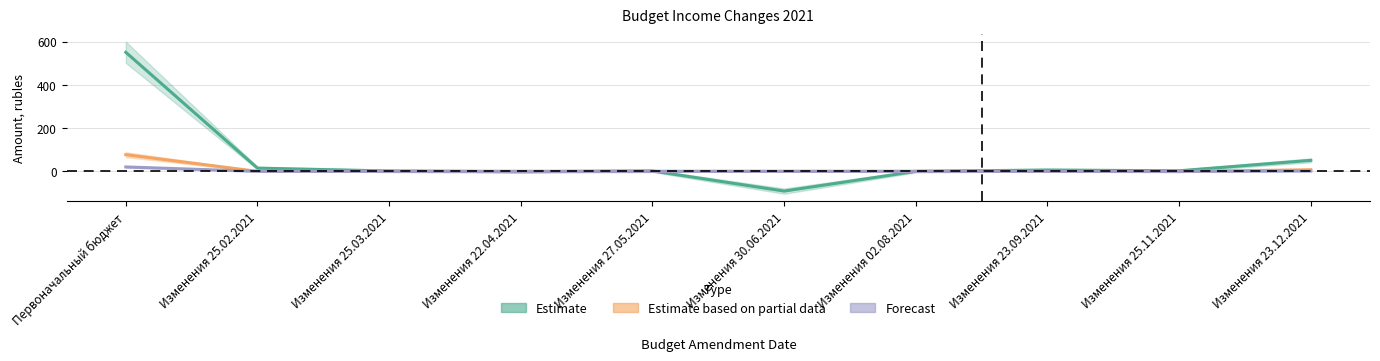

Which series has the largest total across all categories?

Estimate